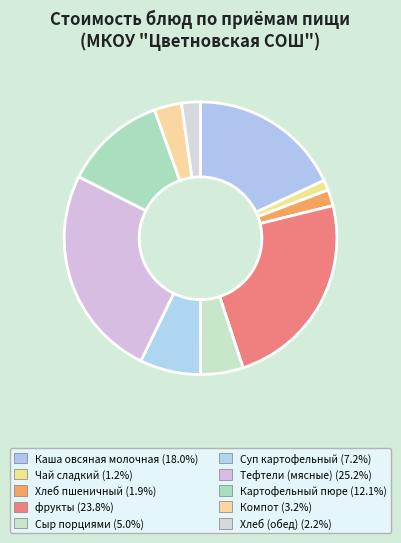

Is there a majority slice in this chart?

No